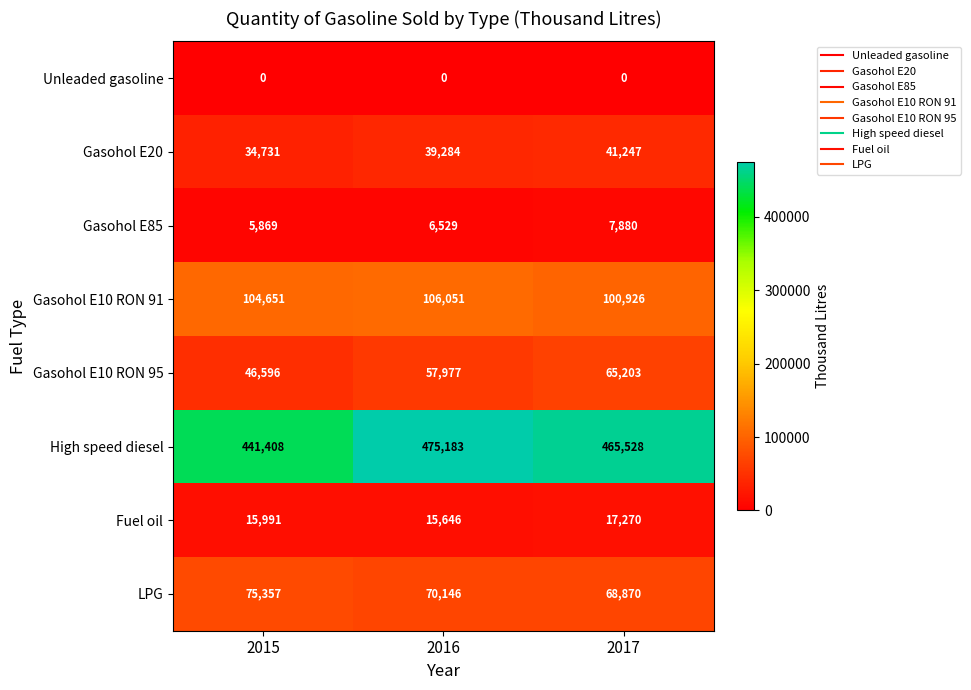

What is the average value of the High speed diesel series?

460706